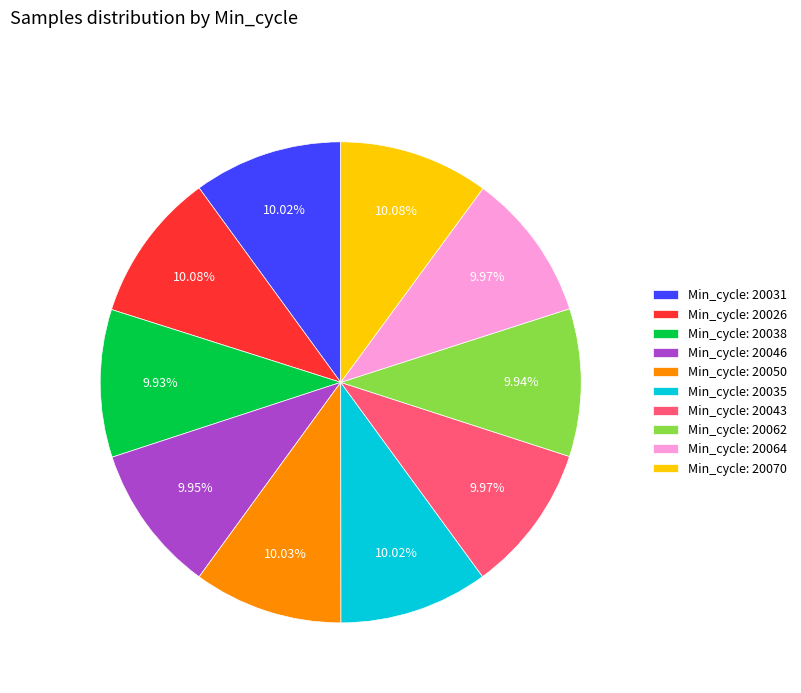

Approximately how many times larger is the value at Min_cycle: 20038 compared to Min_cycle: 20050?

1.0